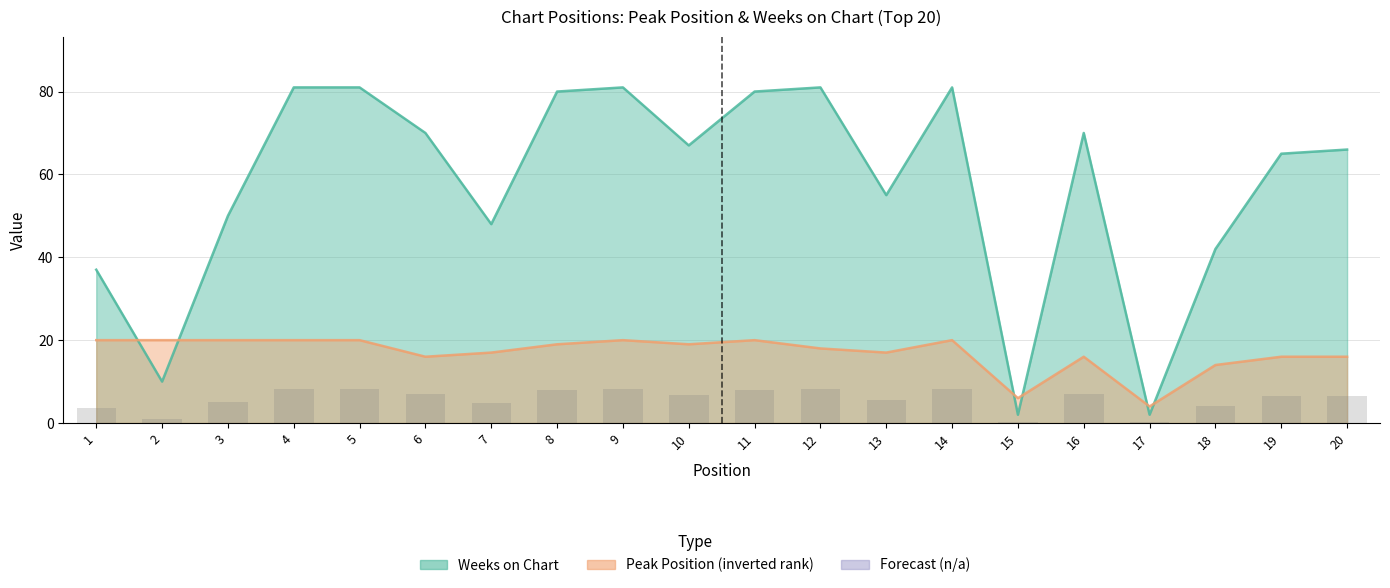

Does the chart contain stacked bars?

No